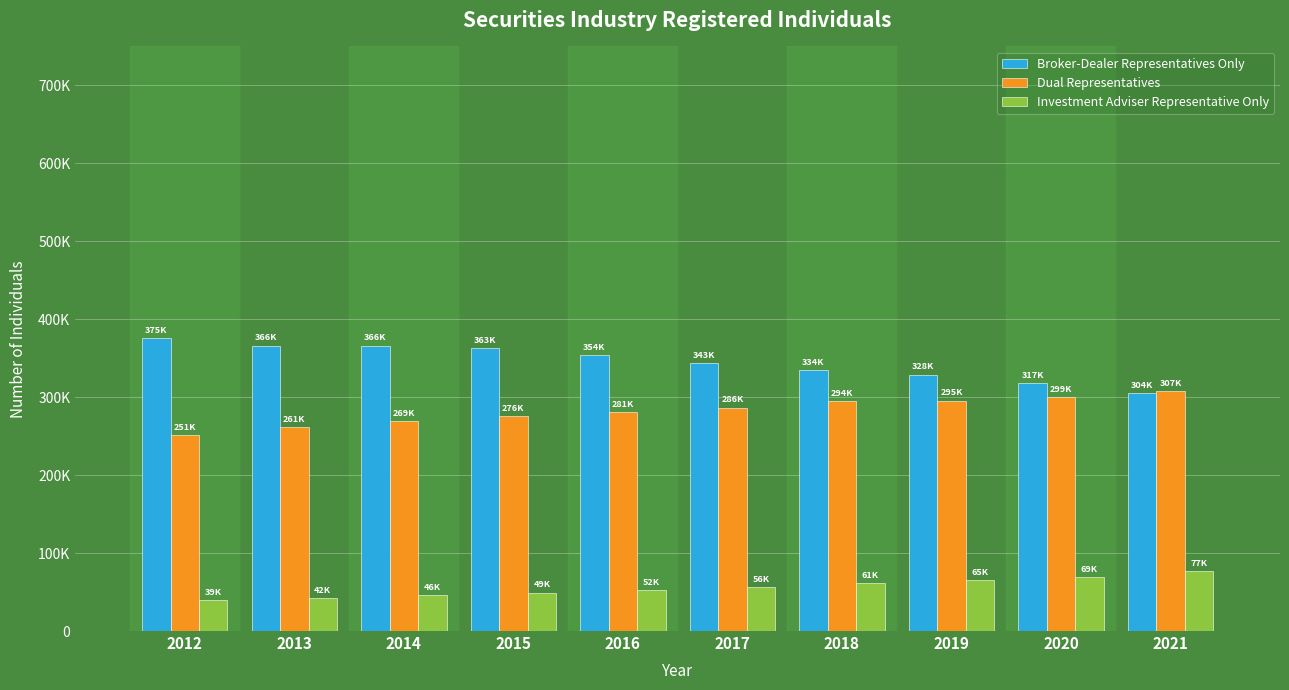

At which label is Dual Representatives closest to 279688?

2016